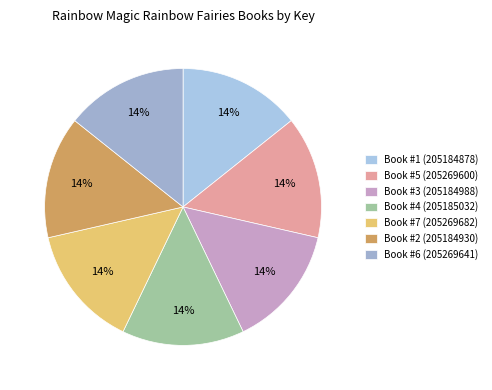

What percentage do Book #2 (205184930) and Book #1 (205184878) together represent?

28.6%